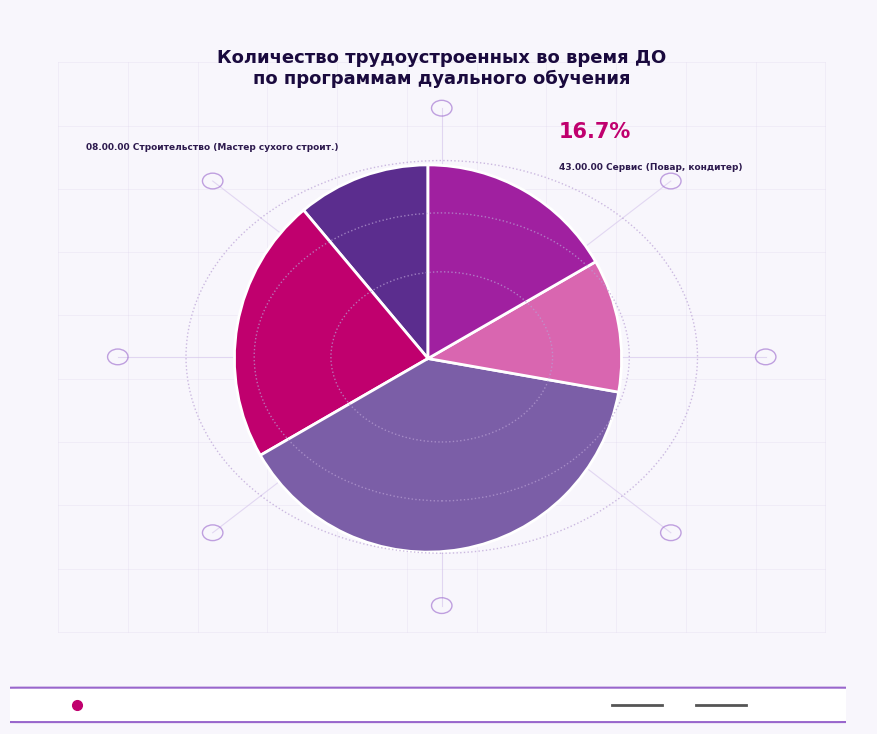

Count the number of slices in the pie.

5